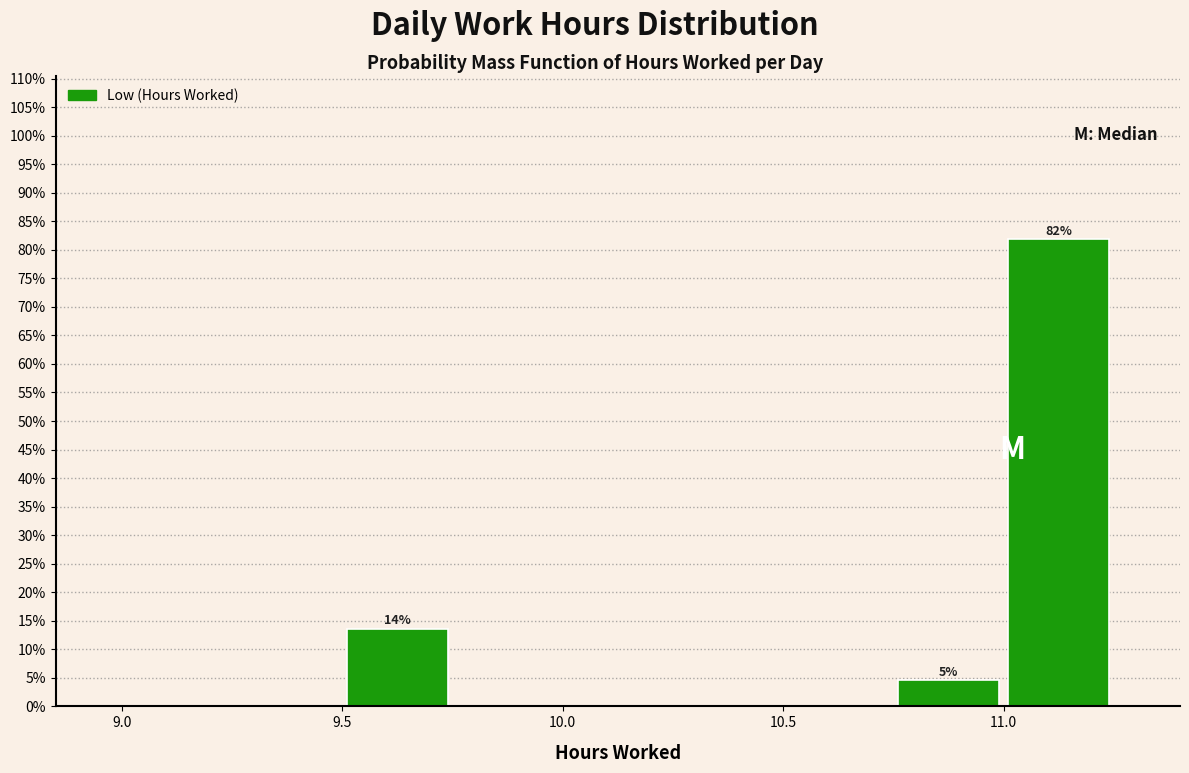

Over which range of the x-axis is the bar tallest?

11.00 to 11.25